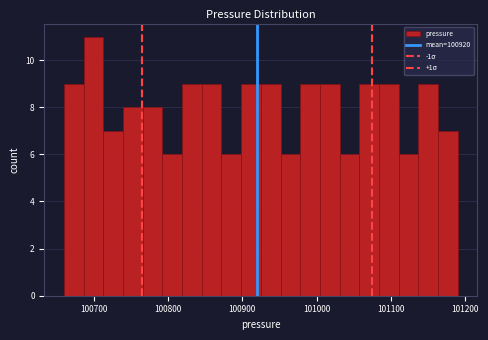

Around what value on the x-axis is the tallest bar? Give the approximate position of its centre, as read against the axis.

100700